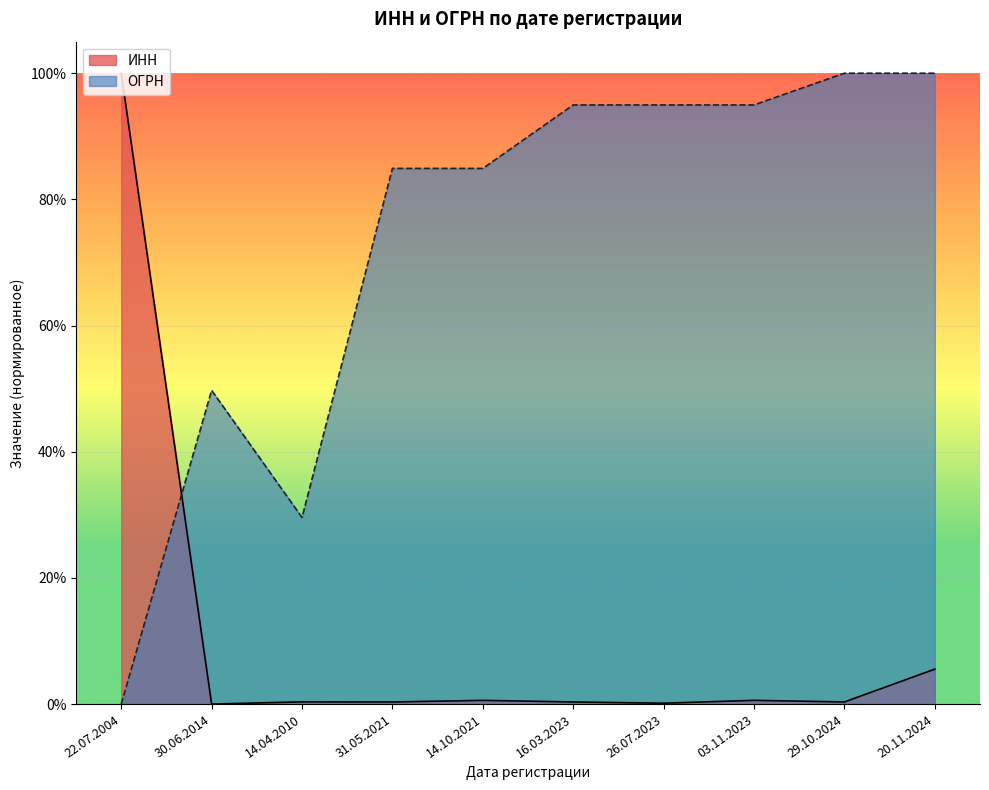

What is the difference between the highest and lowest values at 16.03.2023?

0.9